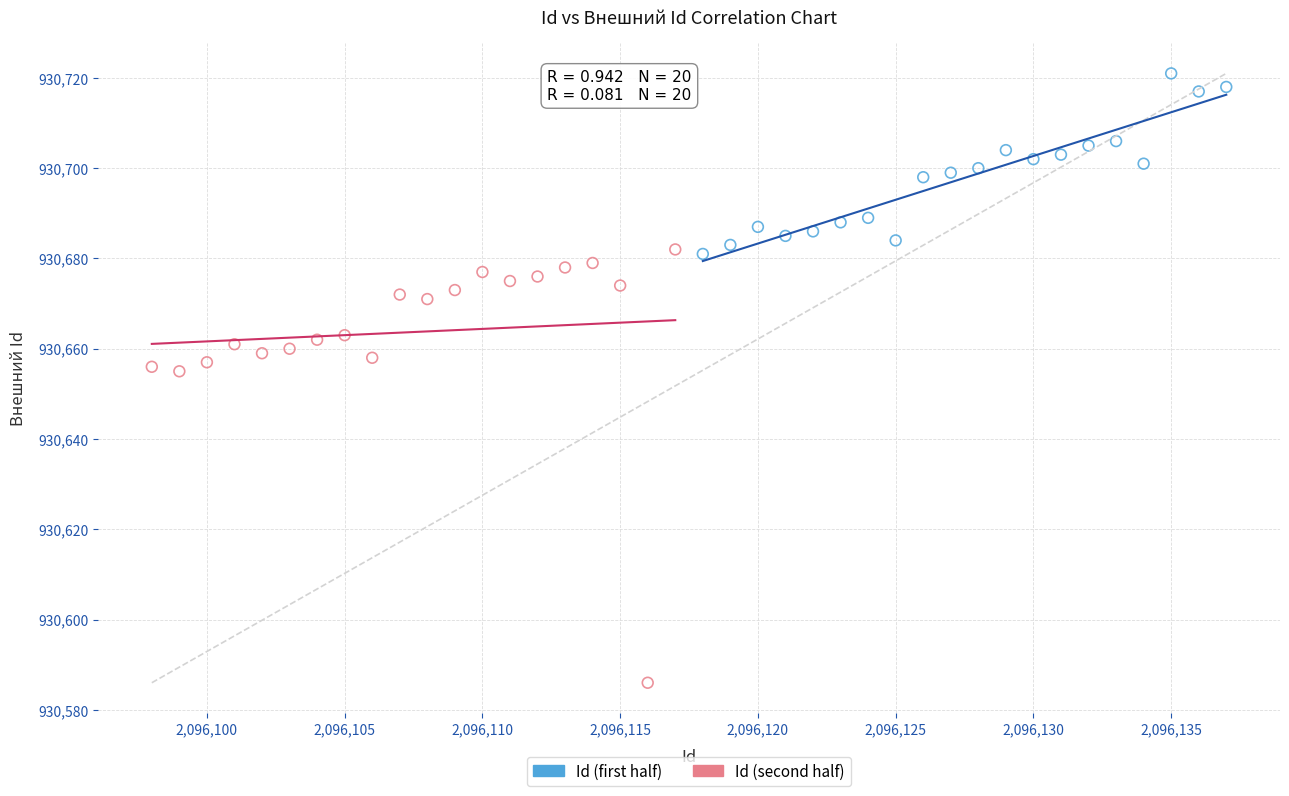

Which series contains the highest Y value?

Id (first half)